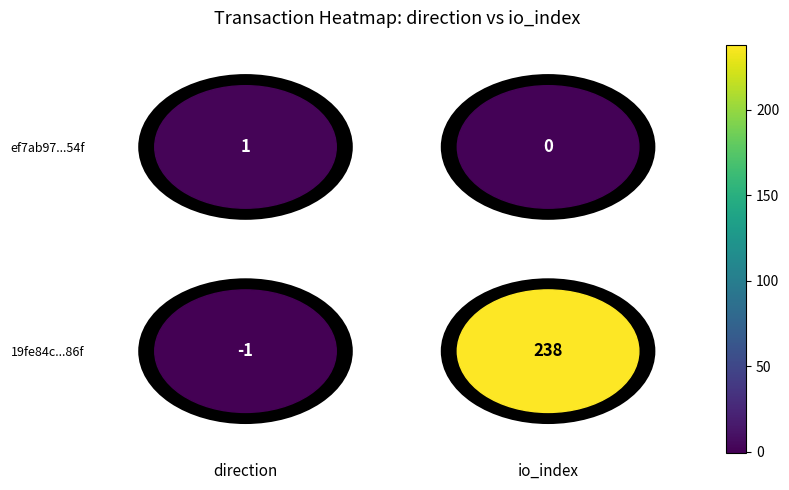

Rank the categories by ef7ab97...54f value from highest to lowest.

direction, io_index